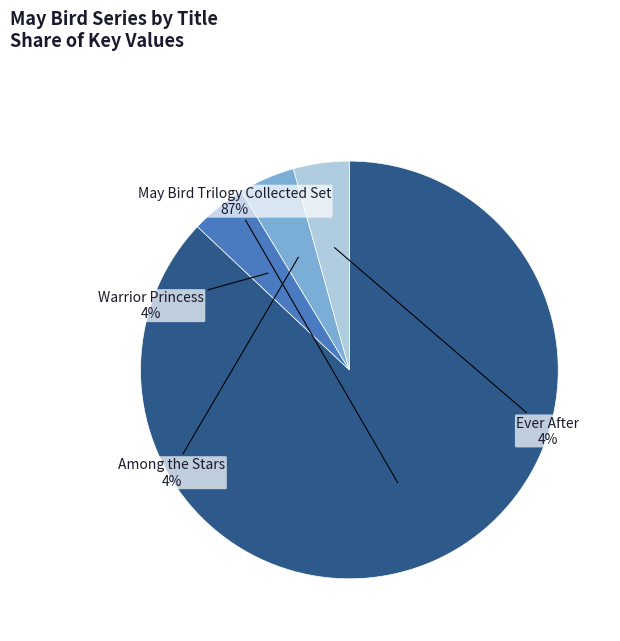

The Among the Stars slice represents 18% of the pie. True or false?

False